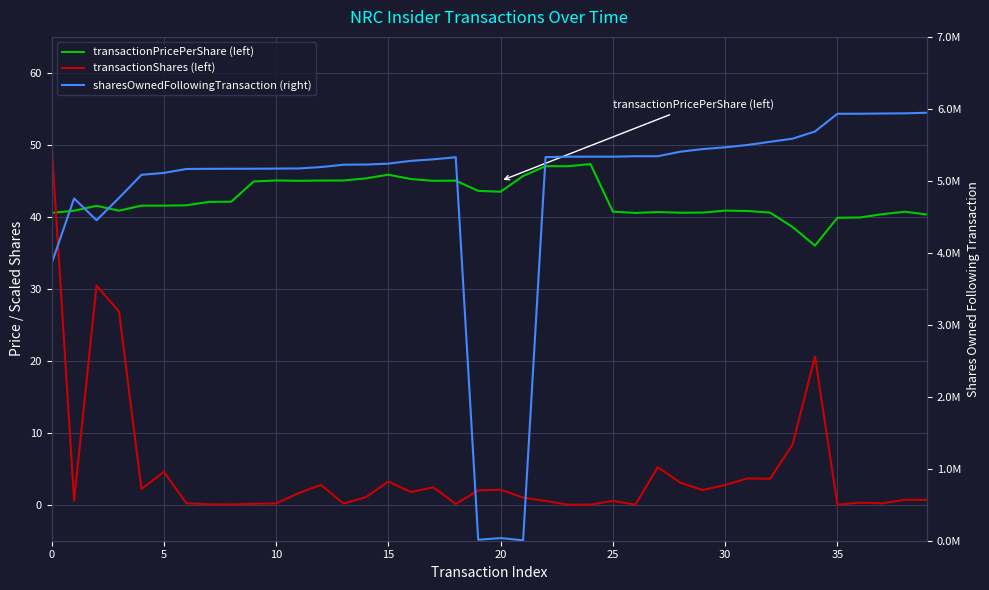

What is the label of the 4th point from the right?

36